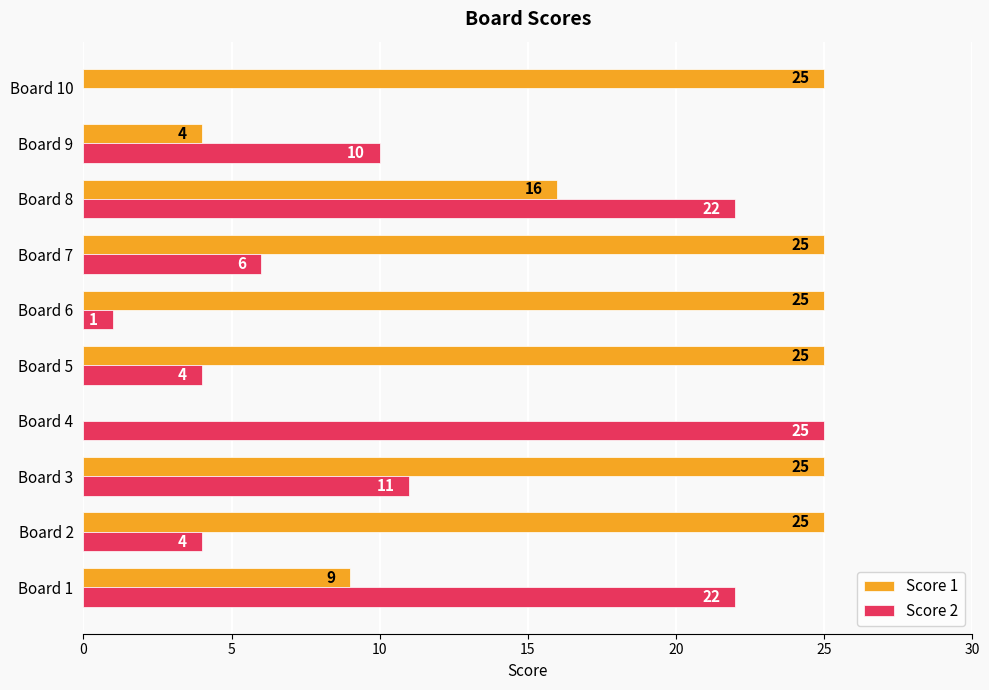

What is the sum of the Score 1 values at Board 10 and Board 8?

41